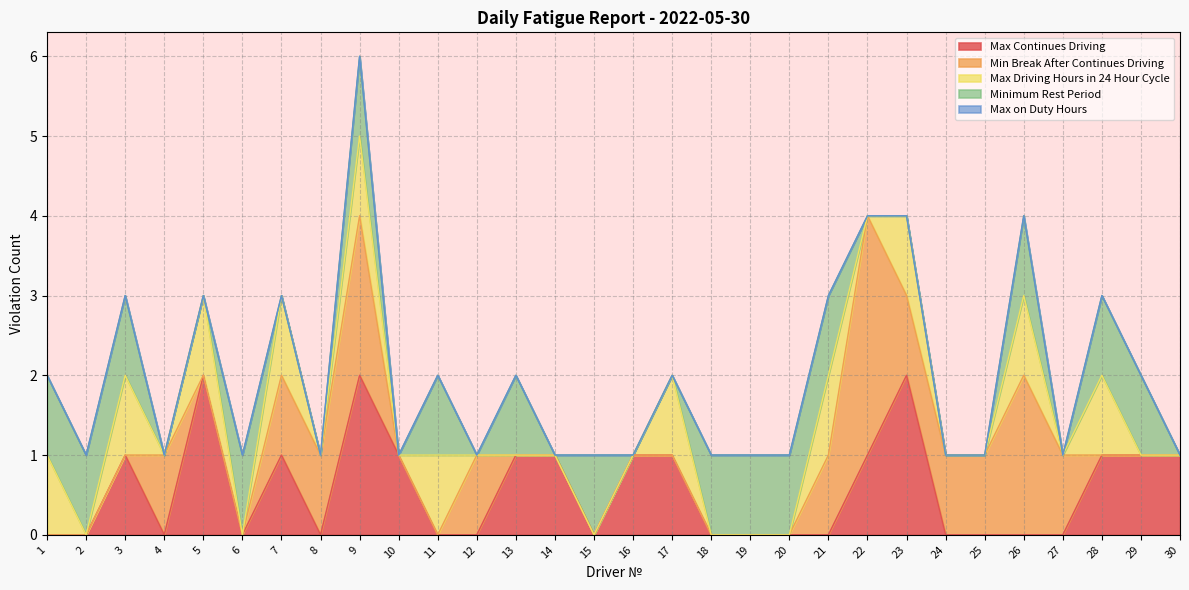

Is the value of Max on Duty Hours at 17 greater than the value of Max Continues Driving at 6?

No